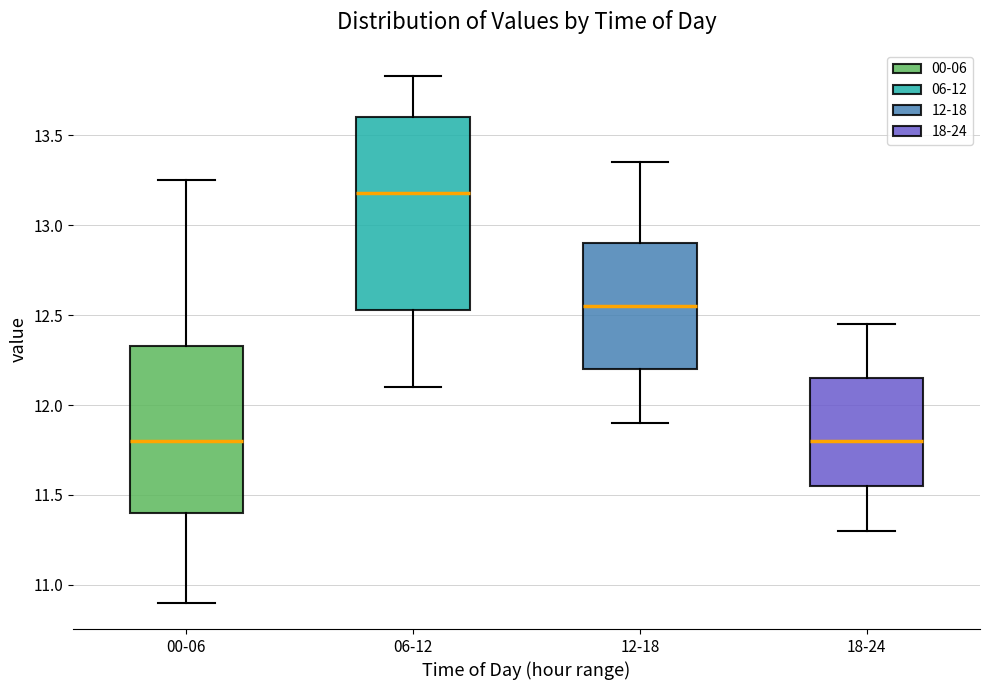

Reading left to right, transcribe this box plot: for each box, give where its median line is, the range the box spans, and where its two whiskers end, as read against the y-axis. The values are not printed on the chart, so give them approximately, as read against the axis.

00-06: median 11.80, box 11.40 to 12.35, whiskers 10.90 to 13.25
06-12: median 13.20, box 12.55 to 13.60, whiskers 12.10 to 13.85
12-18: median 12.55, box 12.20 to 12.90, whiskers 11.90 to 13.35
18-24: median 11.80, box 11.55 to 12.15, whiskers 11.30 to 12.45